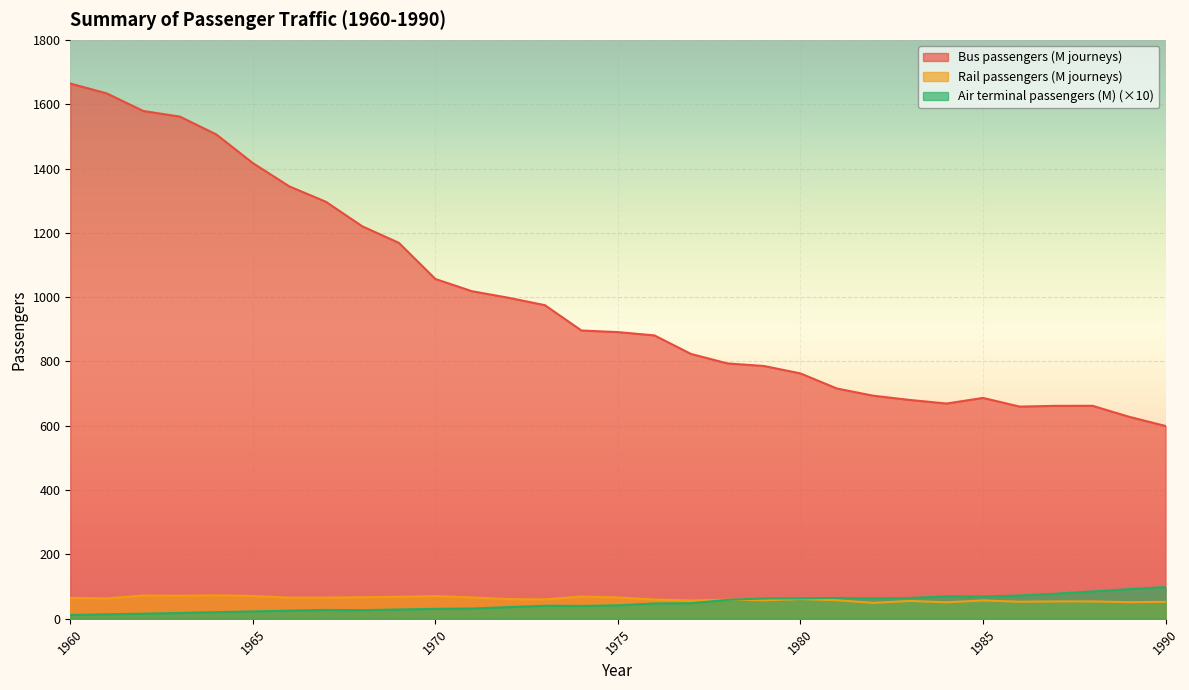

Reading left to right, list all the values displayed in this chart.

Bus passengers (M journeys): 1664.2	1633.4	1578.8	1561.4	1505.9	1416.9	1344.4	1296.6	1220.1	1168.9	1056.5	1018.5	998.2	975.1	896.3	891.4	881.1	823.5	794.0	786.0	762.9	715.9	693.5	680.4	669.3	686.8	659.8	662.1	662.2	628.1	599.5
Rail passengers (M journeys): 64.9	63.4	72.3	71.7	73.0	71.0	65.8	65.9	67.0	68.4	70.7	66.5	61.2	60.5	69.1	66.2	60.1	56.8	59.7	57.6	61.5	57.8	49.5	55.7	51.3	57.1	53.1	54.1	54.0	51.8	52.8
Air terminal passengers (M): 12.0	14.1	15.9	18.2	20.7	22.9	25.6	27.6	26.9	29.1	31.0	32.0	36.4	40.7	40.0	41.8	47.8	48.5	59.0	63.3	63.7	65.0	63.7	64.8	69.9	69.4	72.4	78.1	85.1	92.3	98.6